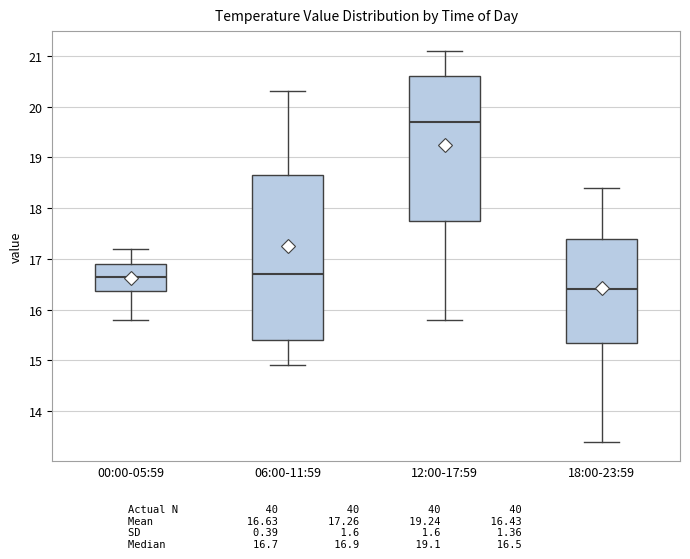

Which box has the highest median line?

12:00-17:59